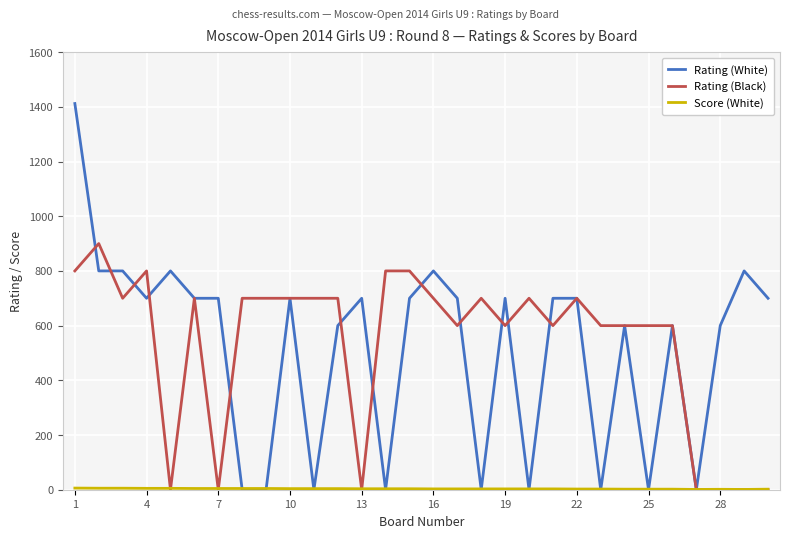

Which series has the largest range (max minus min)?

Rating (White)